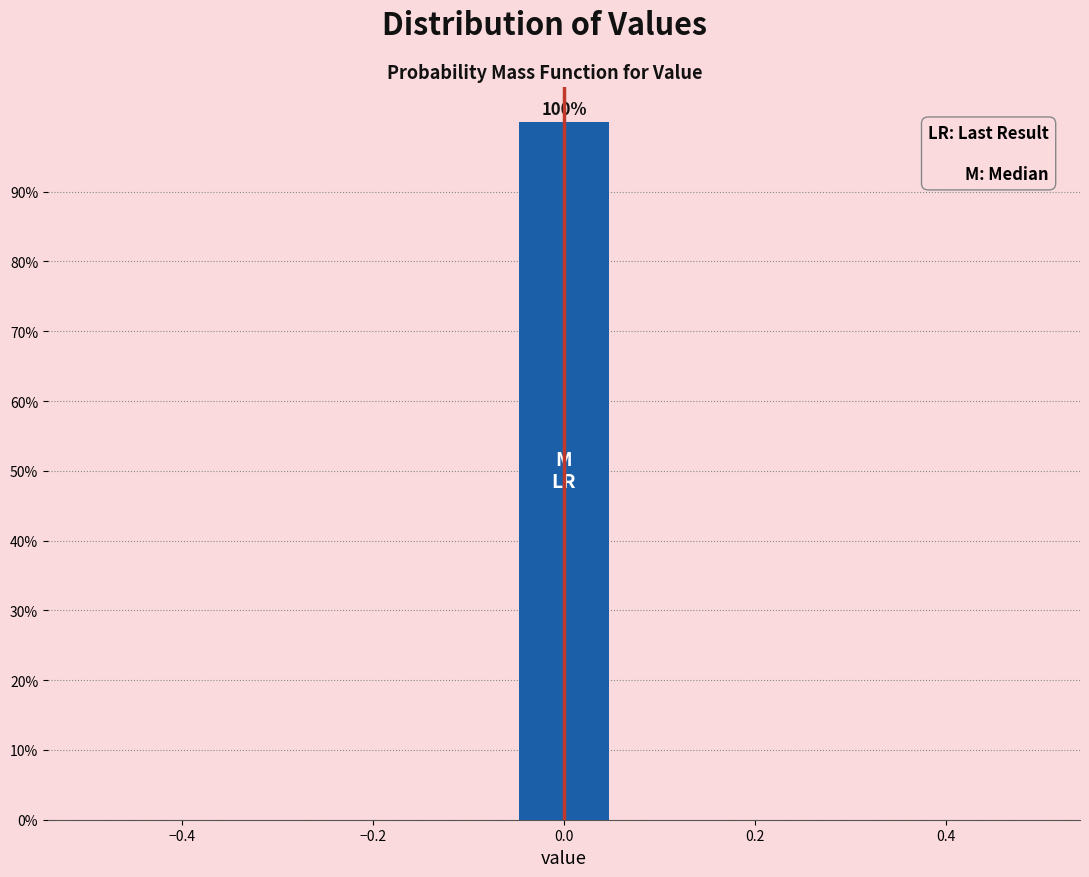

Which range on the x-axis has the tallest bar?

-0.06 to 0.06